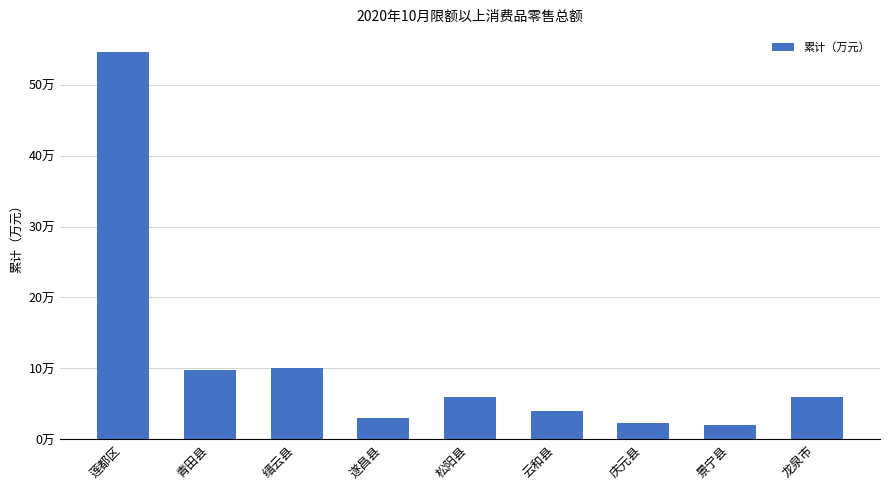

What is the change in value from 遂昌县 to 庆元县?

-7412.8